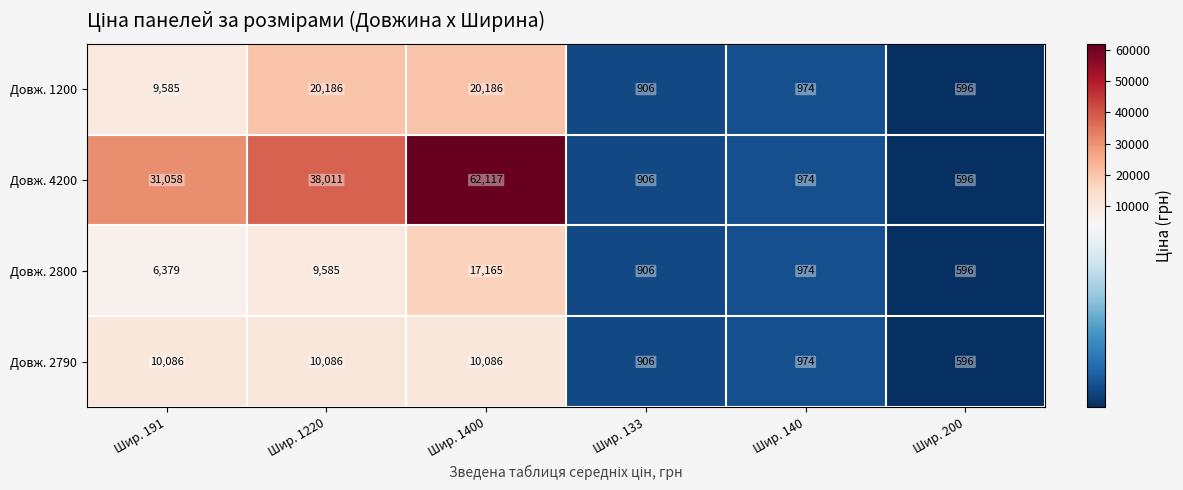

How many values in the Довж. 2790 series are below 10086?

3